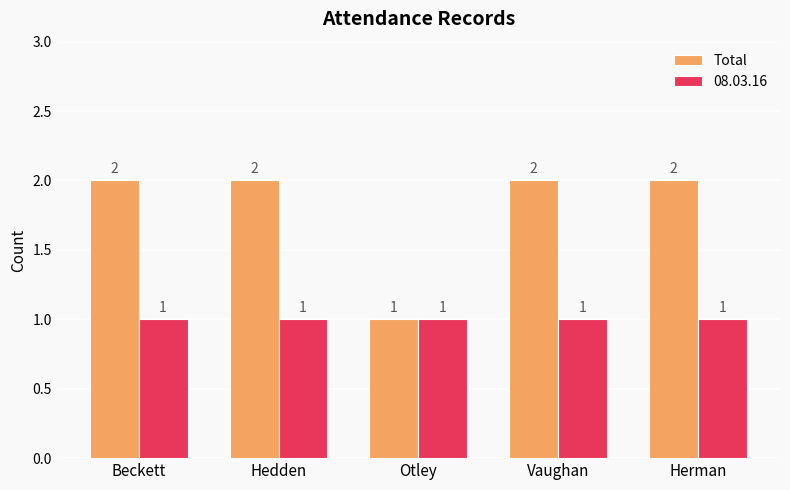

Does the chart contain any negative values?

No